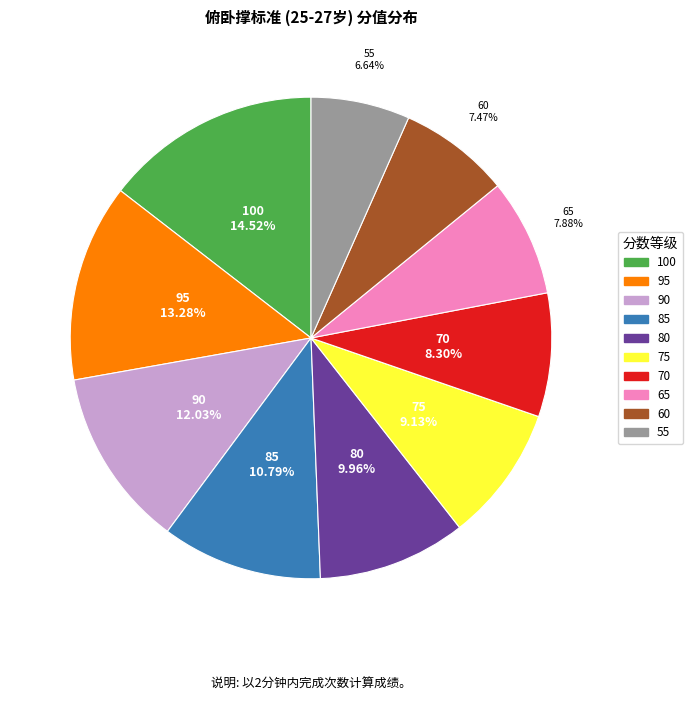

How much of the chart is everything except 85?

89.2%